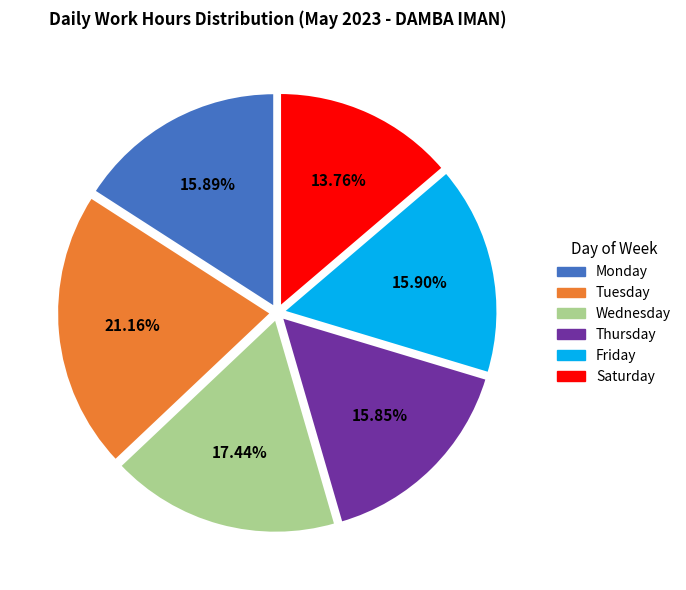

Is Friday the majority of the pie?

No